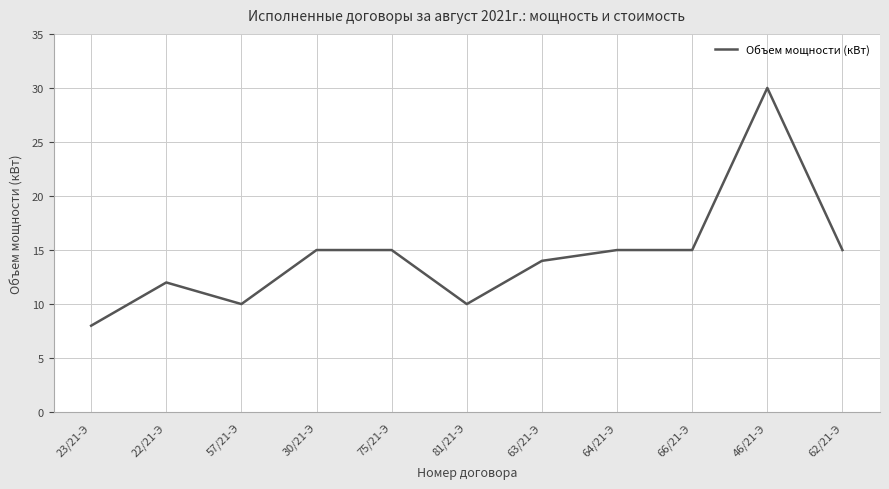

Which category has the highest value across all series?

46/21-Э